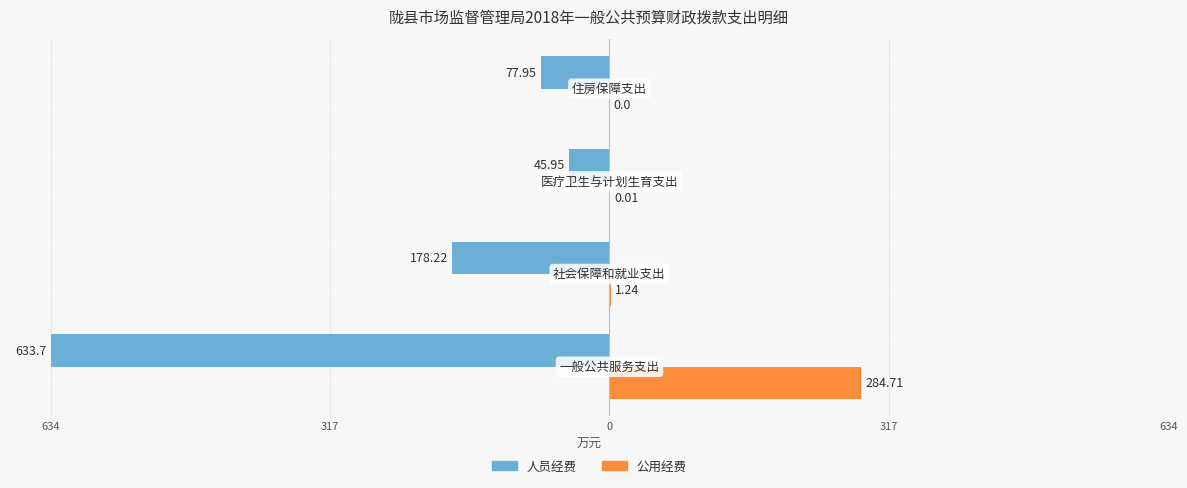

What are all the series names shown in the legend?

人员经费, 公用经费